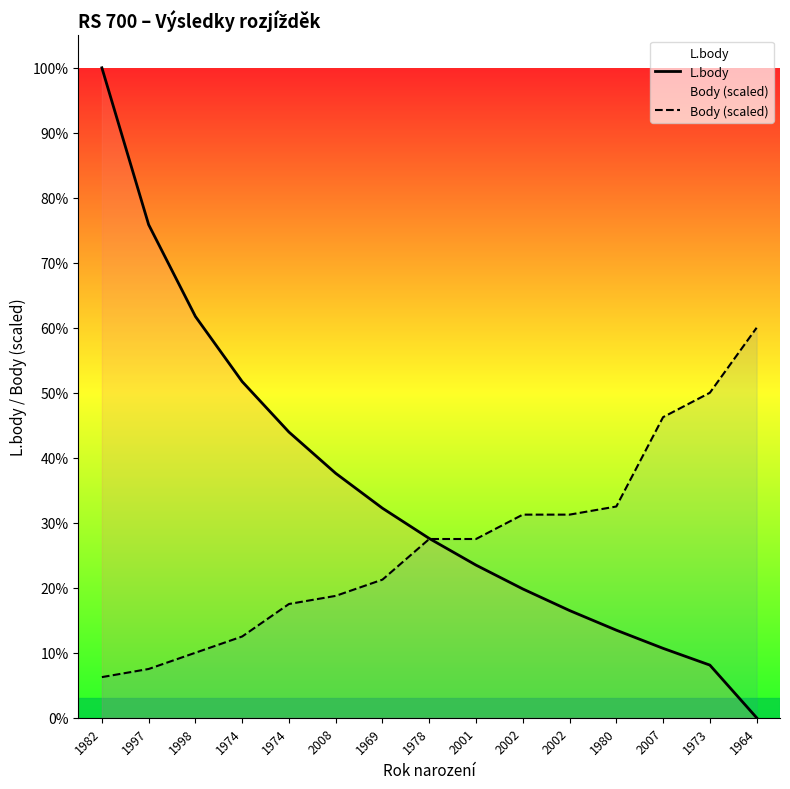

Is this an area chart (filled region under the line)?

No